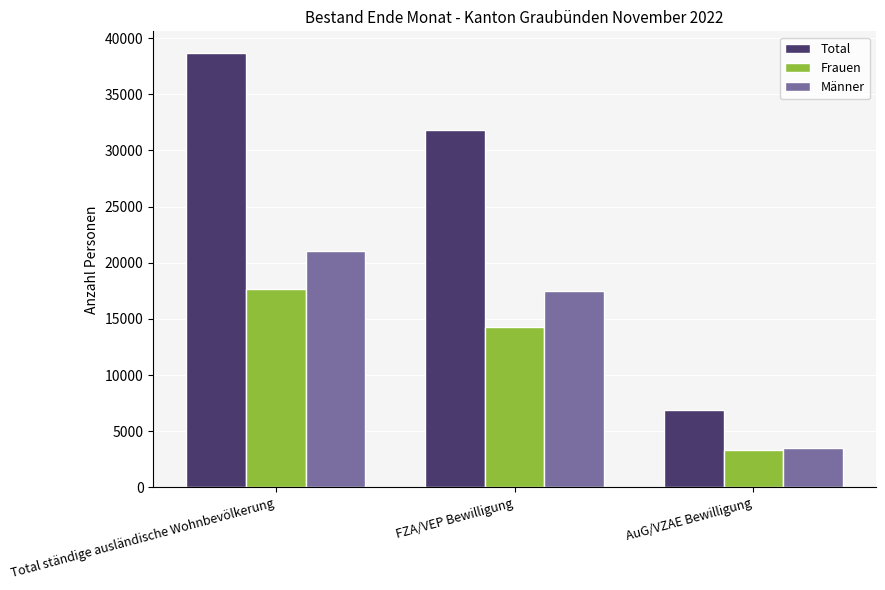

Which category has the highest value in the Männer series?

Total ständige ausländische Wohnbevölkerung